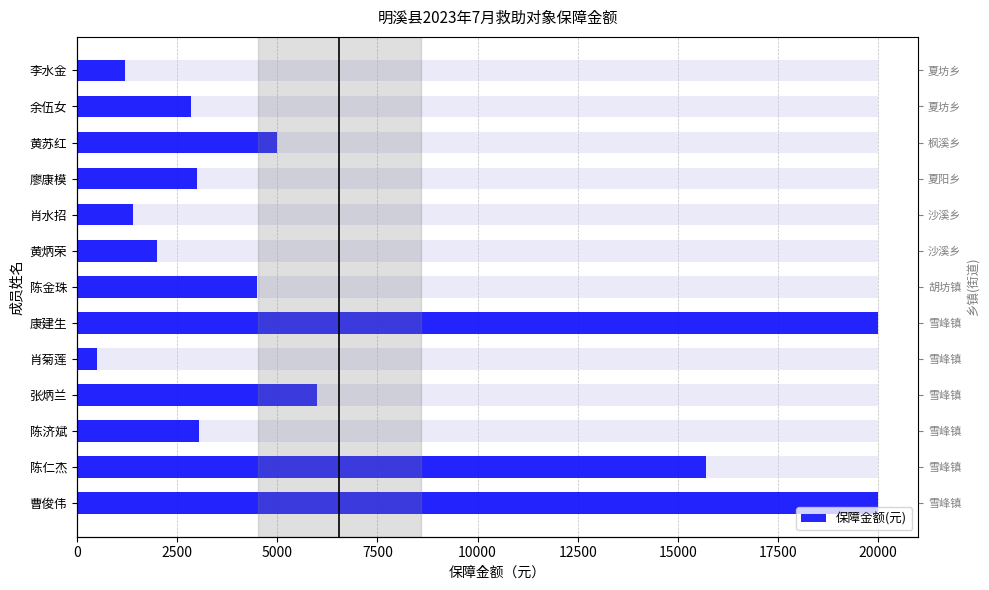

Count the number of values greater than 3050.

6